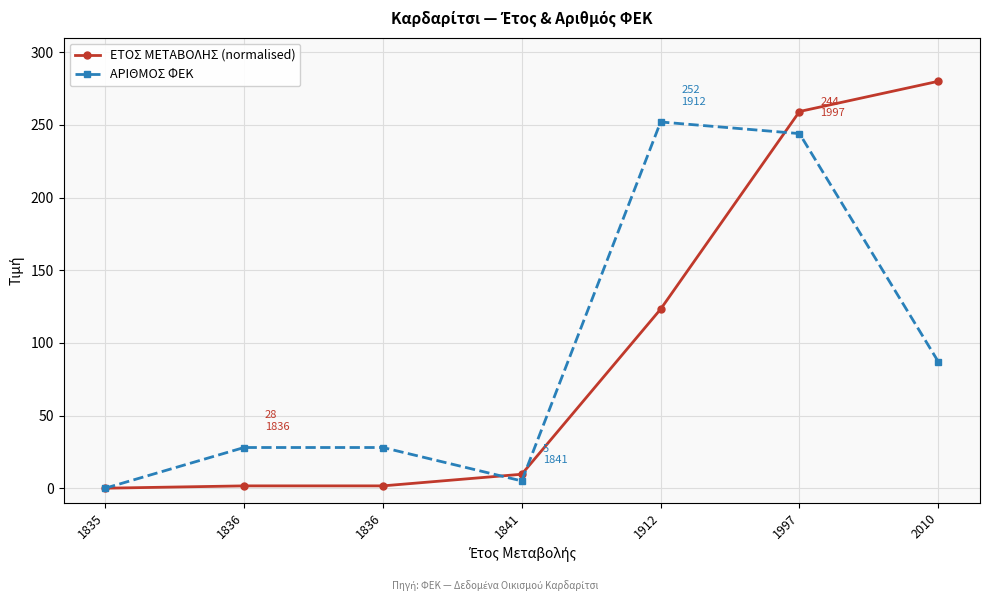

Is it true that ΕΤΟΣ ΜΕΤΑΒΟΛΗΣ (normalised) equals -115.2 at 1835?

False